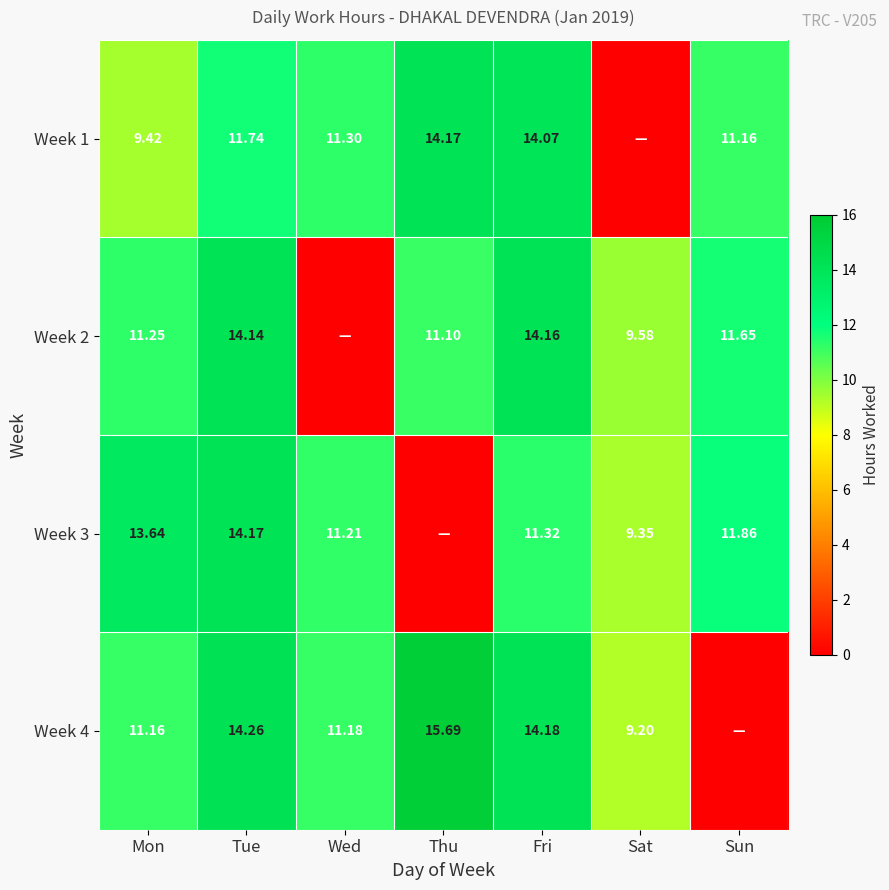

Which label corresponds to the smallest value in the chart?

Sat